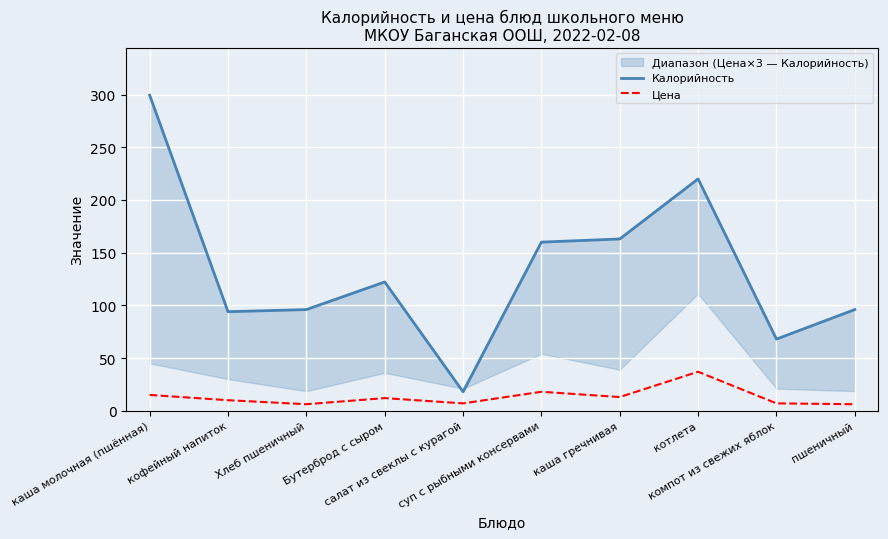

Where does the Калорийность series first go above 122?

каша молочная (пшённая)